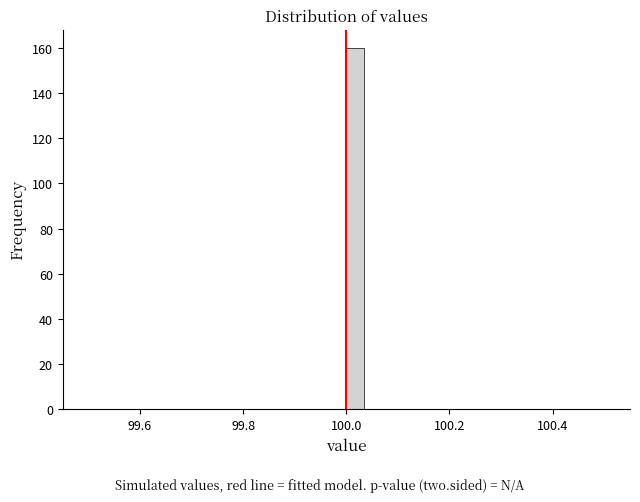

Read against the x-axis, roughly where is the centre of the tallest bar?

100.02